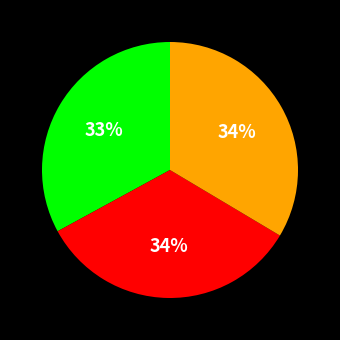

Does any single category account for the majority?

No